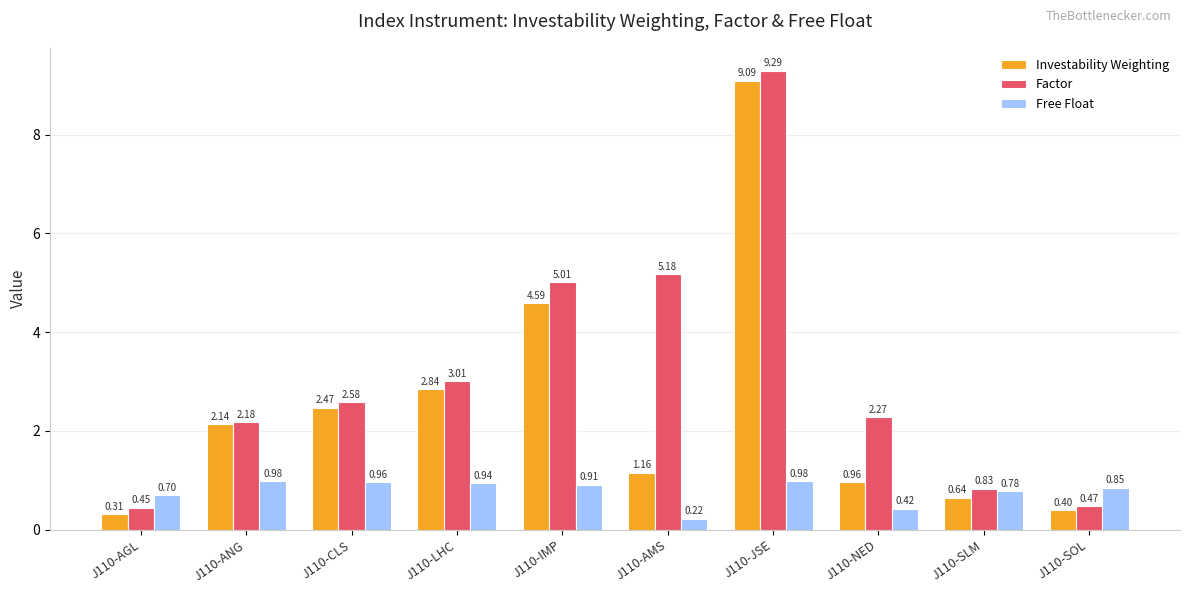

What is the label of the 1st bar from the left?

J110-AGL